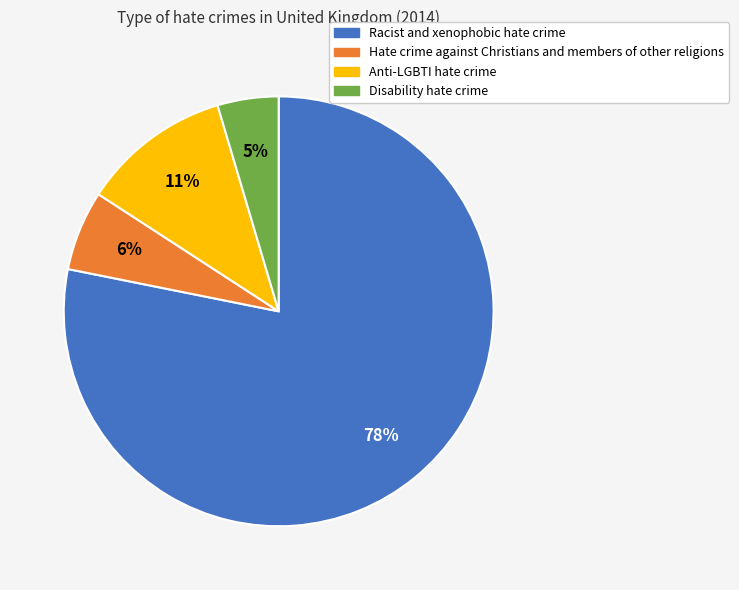

Count the number of slices in the pie.

4